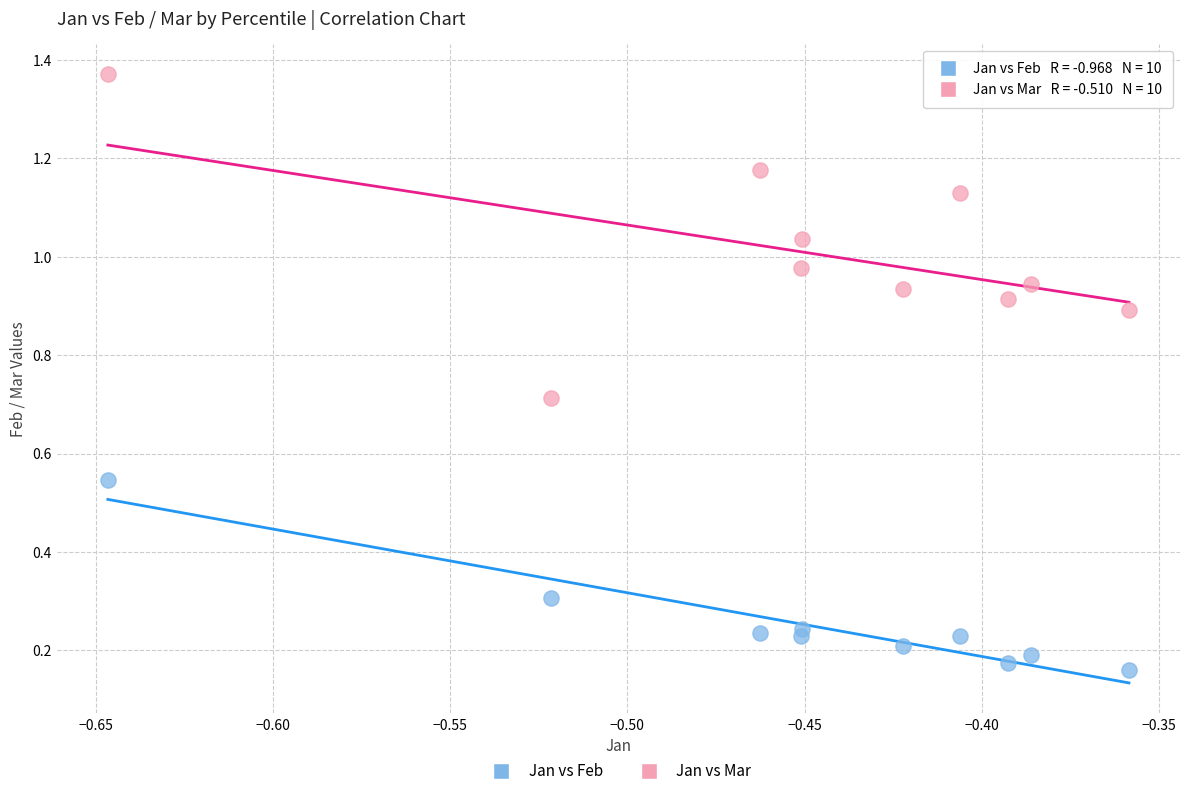

Which series reaches the minimum Y coordinate?

Jan vs Feb